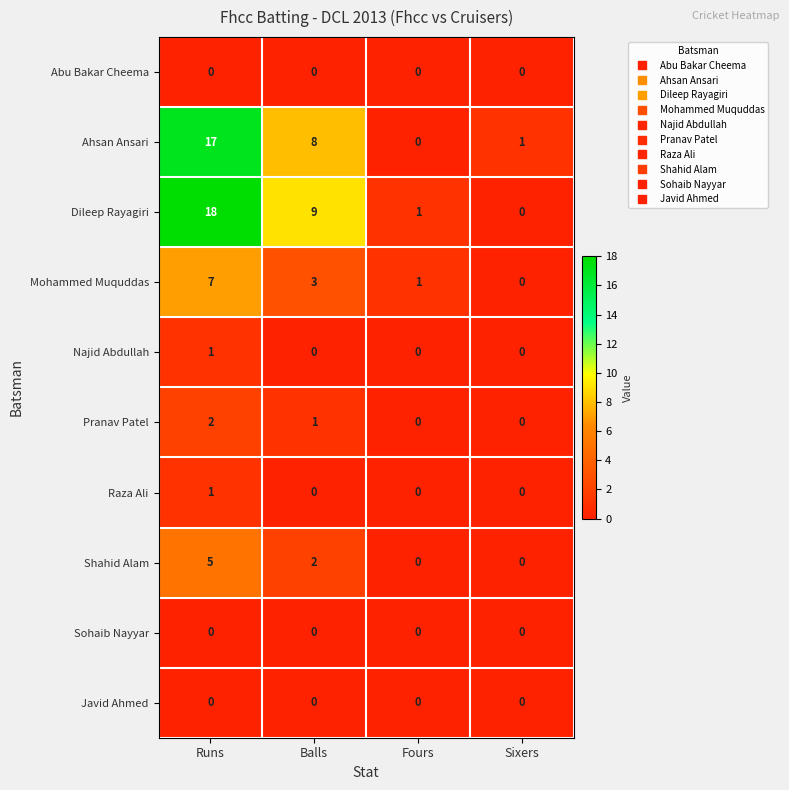

At which label is Mohammed Muquddas closest to 3?

Balls